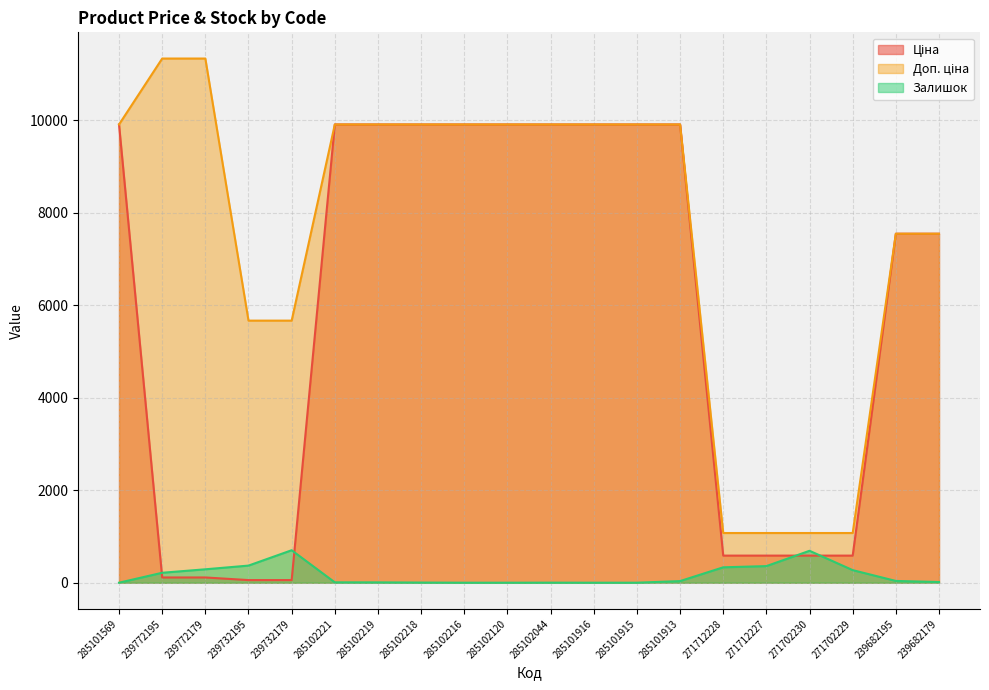

At which category does the chart reach its peak across all series?

239772195